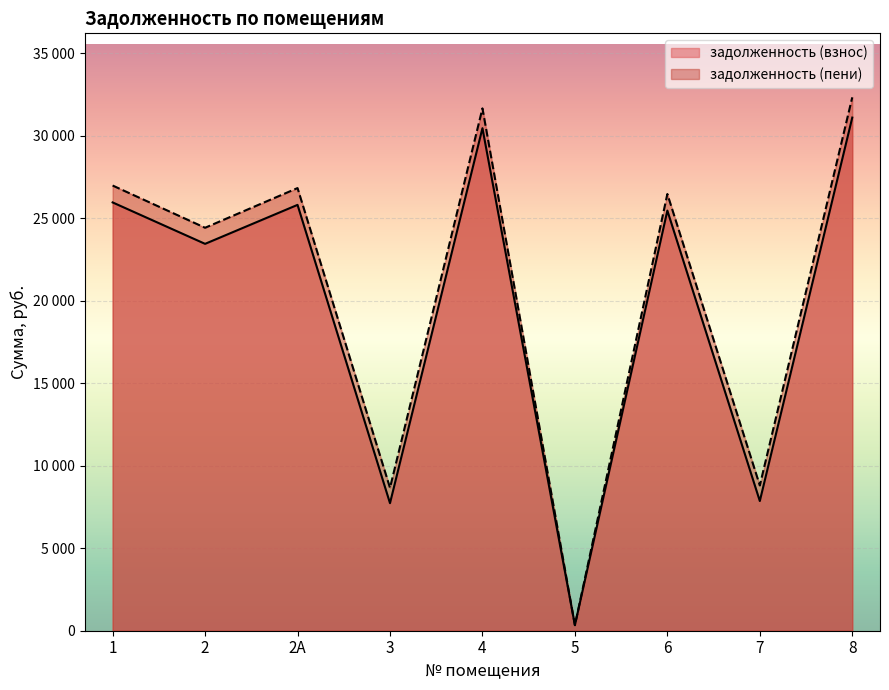

What is the sum of all задолженность (взнос) values?

178108.7